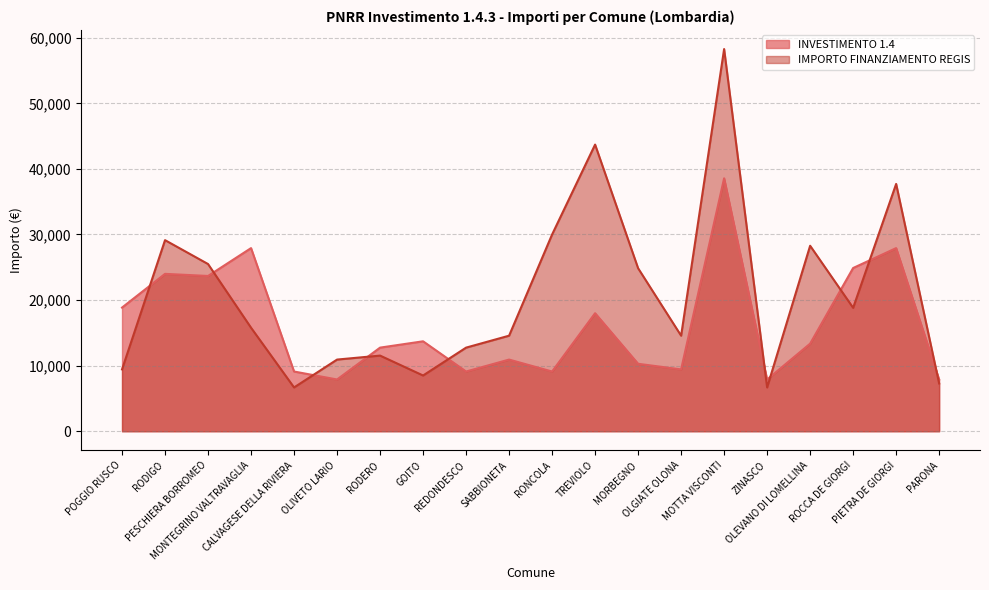

Reading left to right, transcribe all the data shown in this chart.

INVESTIMENTO 1.4: POGGIO RUSCO=18854	RODIGO=23996	PESCHIERA BORROMEO=23673	MONTEGRINO VALTRAVAGLIA=27922	CALVAGESE DELLA RIVIERA=9105	OLIVETO LARIO=7891	RODERO=12747	GOITO=13712	REDONDESCO=9105	SABBIONETA=10926	RONCOLA=9105	TREVIOLO=17997	MORBEGNO=10284	OLGIATE OLONA=9427	MOTTA VISCONTI=38565	ZINASCO=7891	OLEVANO DI LOMELLINA=13354	ROCCA DE GIORGI=24887	PIETRA DE GIORGI=27922	PARONA=7891
IMPORTO FINANZIAMENTO REGIS: POGGIO RUSCO=9427	RODIGO=29136	PESCHIERA BORROMEO=25494	MONTEGRINO VALTRAVAGLIA=15782	CALVAGESE DELLA RIVIERA=6677	OLIVETO LARIO=10926	RODERO=11533	GOITO=8498	REDONDESCO=12747	SABBIONETA=14568	RONCOLA=29995	TREVIOLO=43707	MORBEGNO=24853	OLGIATE OLONA=14568	MOTTA VISCONTI=58272	ZINASCO=6677	OLEVANO DI LOMELLINA=28281	ROCCA DE GIORGI=18817	PIETRA DE GIORGI=37708	PARONA=7284